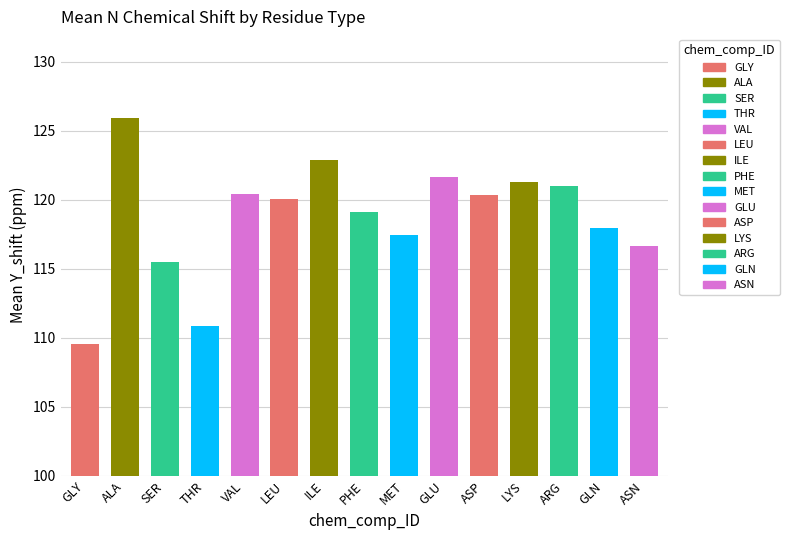

Are the bars horizontal?

No